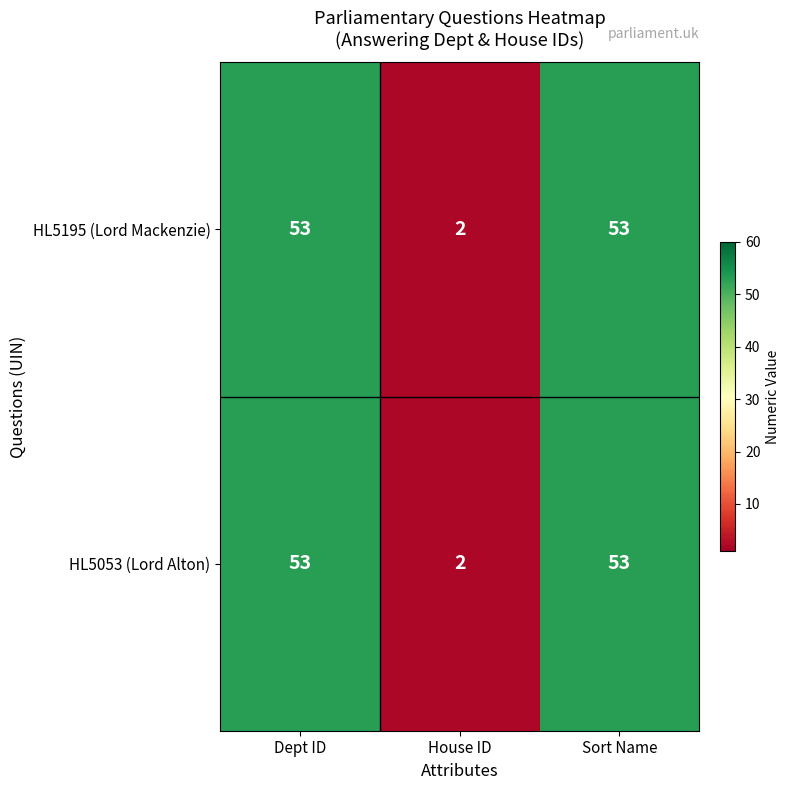

Reading left to right, list all the values displayed in this chart.

HL5195 (Lord Mackenzie): Dept ID=53	House ID=2	Sort Name=53
HL5053 (Lord Alton): Dept ID=53	House ID=2	Sort Name=53